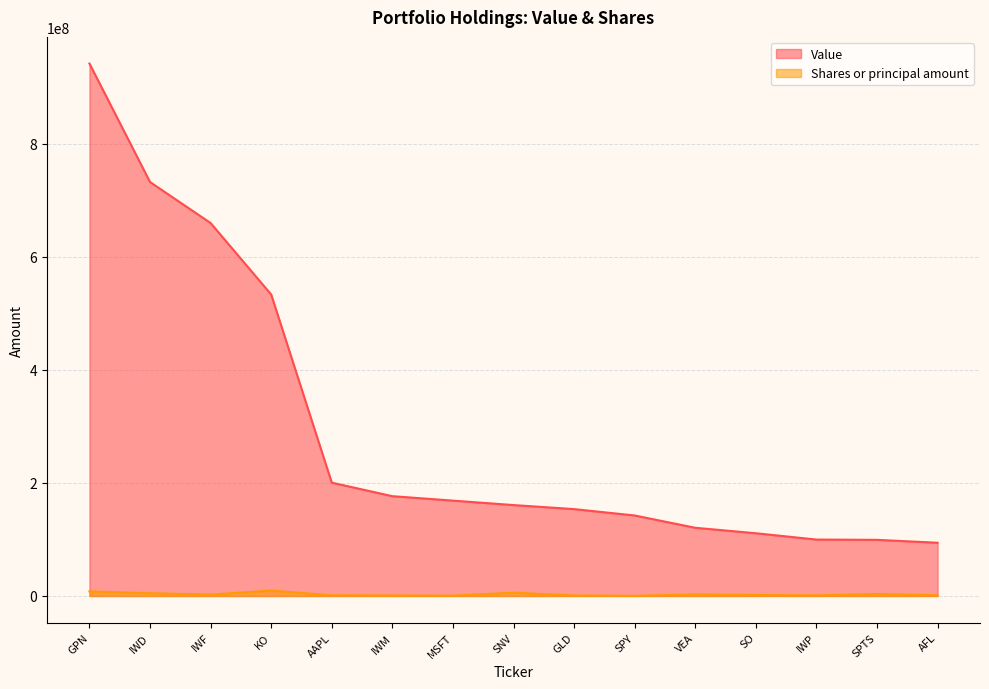

True or false: Shares or principal amount and Value cross at least once.

False